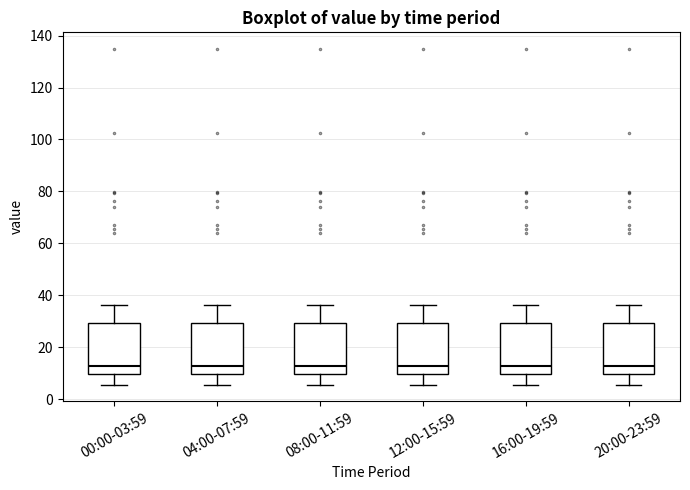

Where does the median line of the box for 16:00-19:59 sit on the y-axis? The values are not printed on the chart, so give them approximately, as read against the axis.

12